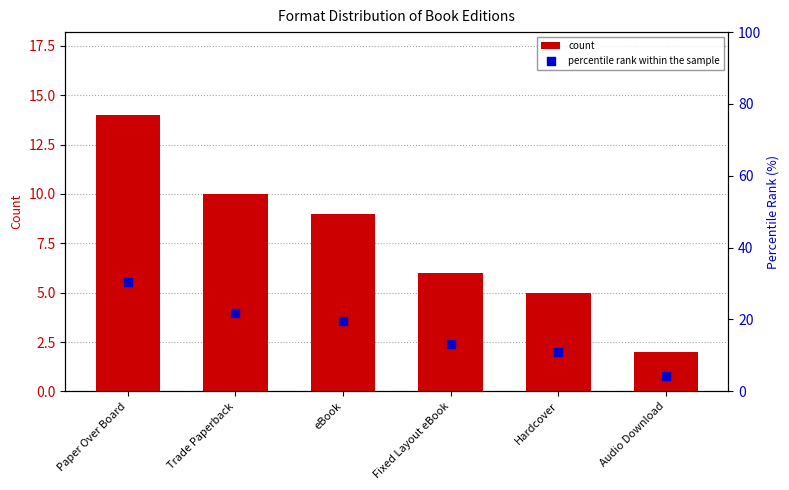

Which series reaches the maximum Y coordinate?

percentile rank within the sample